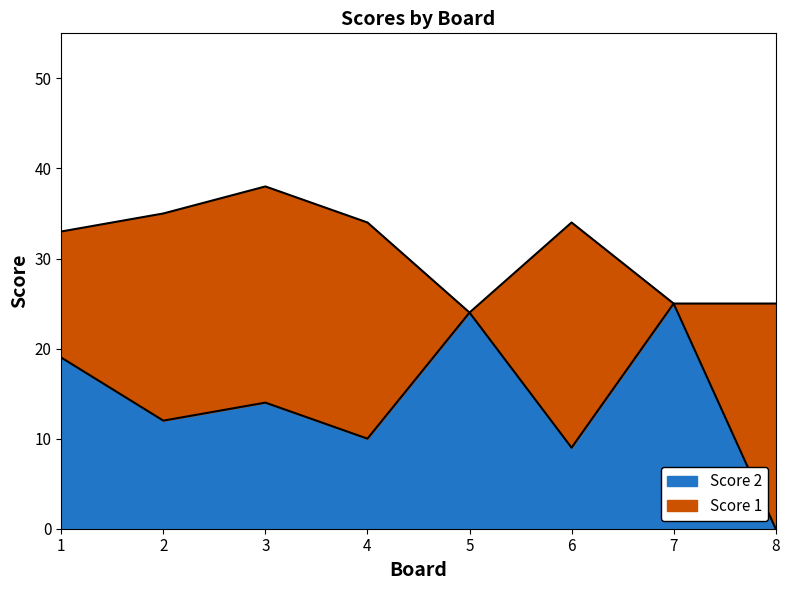

Reading left to right, extract all data points from this chart.

19	12	14	10	24	9	25	0